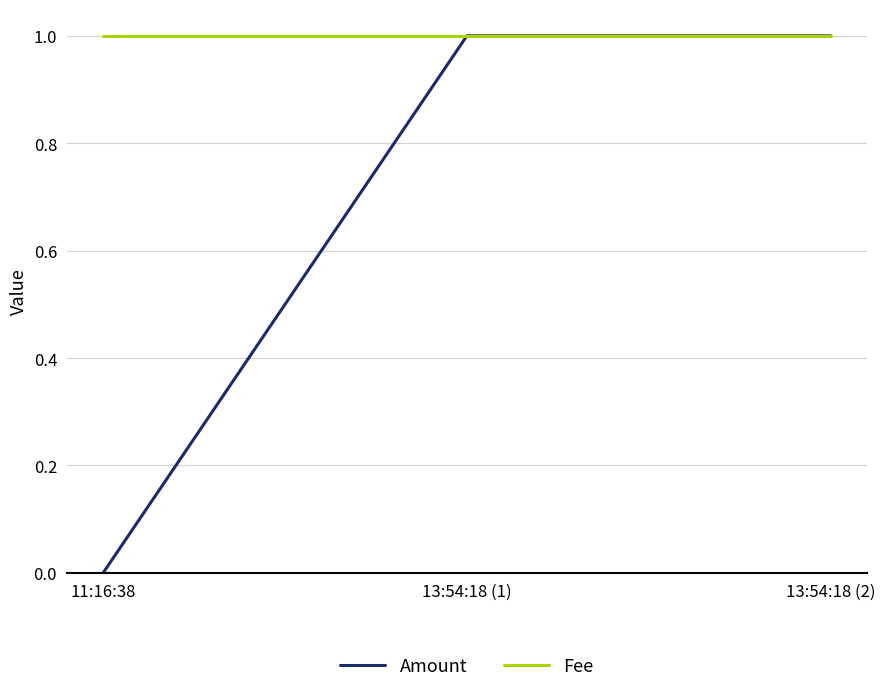

Which series has the largest total across all categories?

Fee